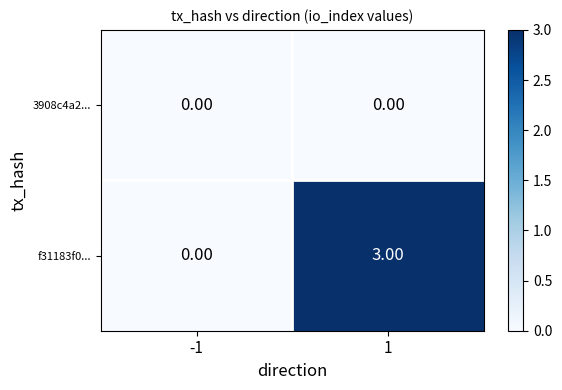

Count the number of data series in this chart.

2